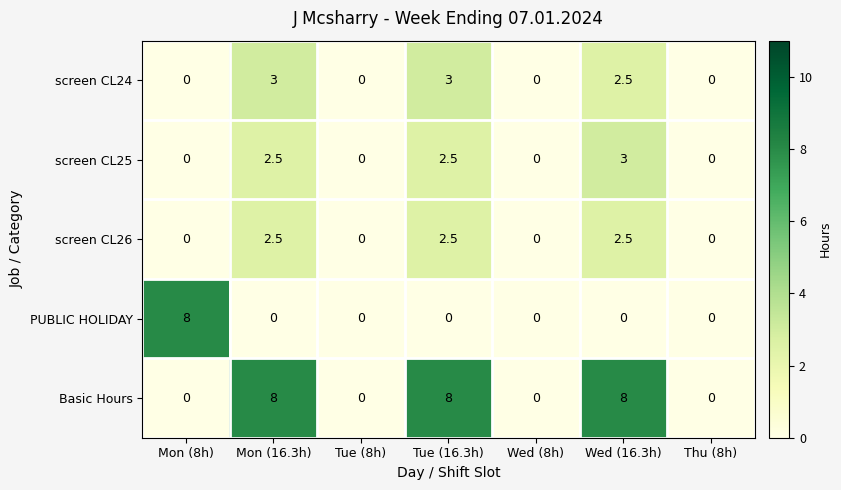

Between Wed (16.3h) and Thu (8h), which series saw the biggest shift?

Basic Hours